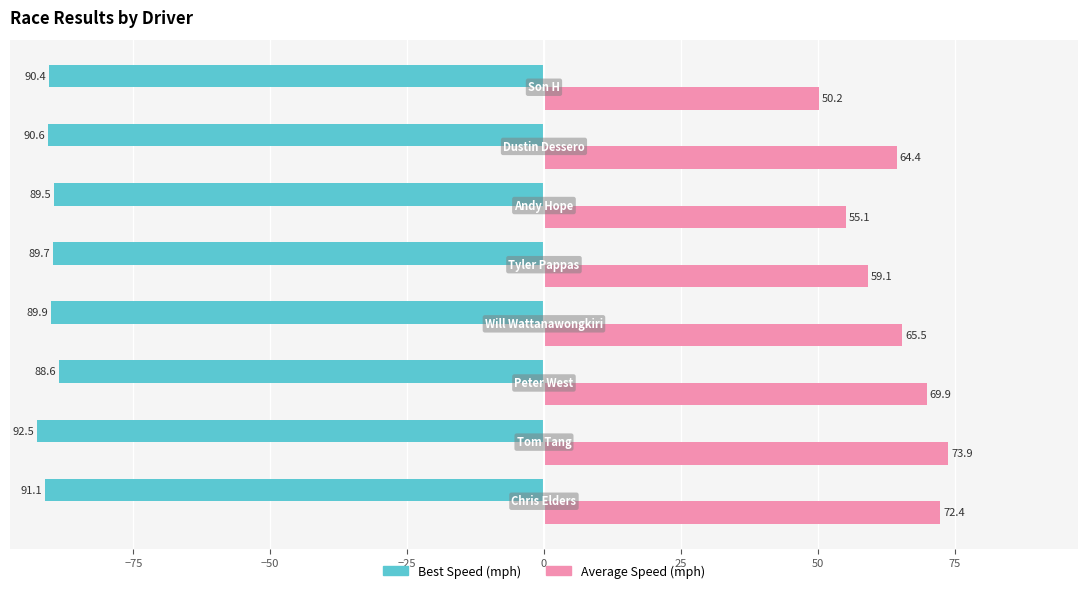

What is the minimum value shown in the chart?

-92.5